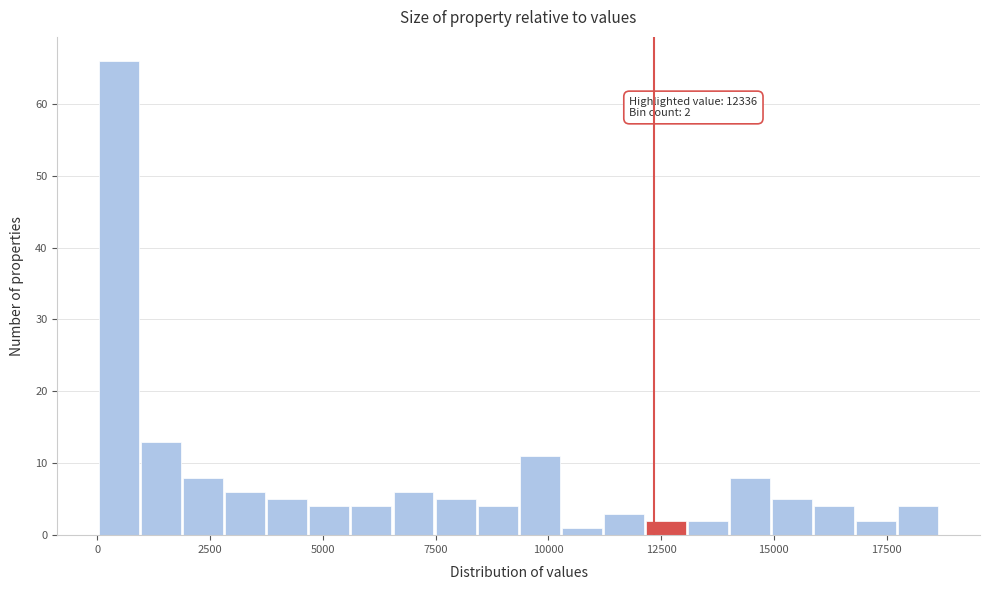

Read against the x-axis, roughly where is the centre of the tallest bar?

500